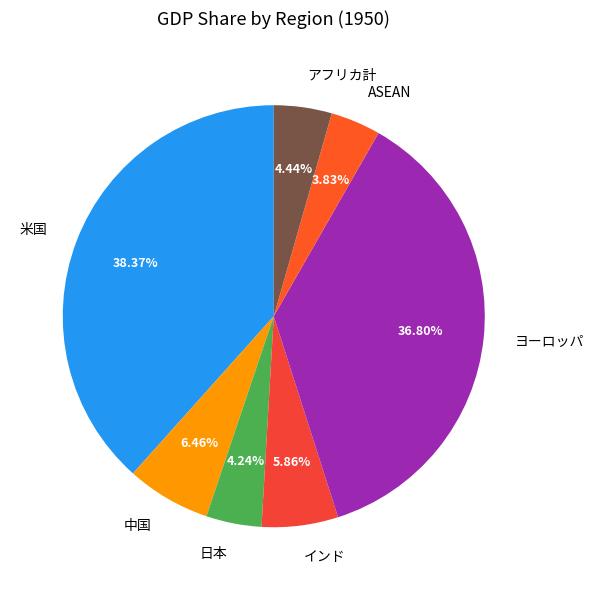

What is the largest slice in the pie chart?

米国